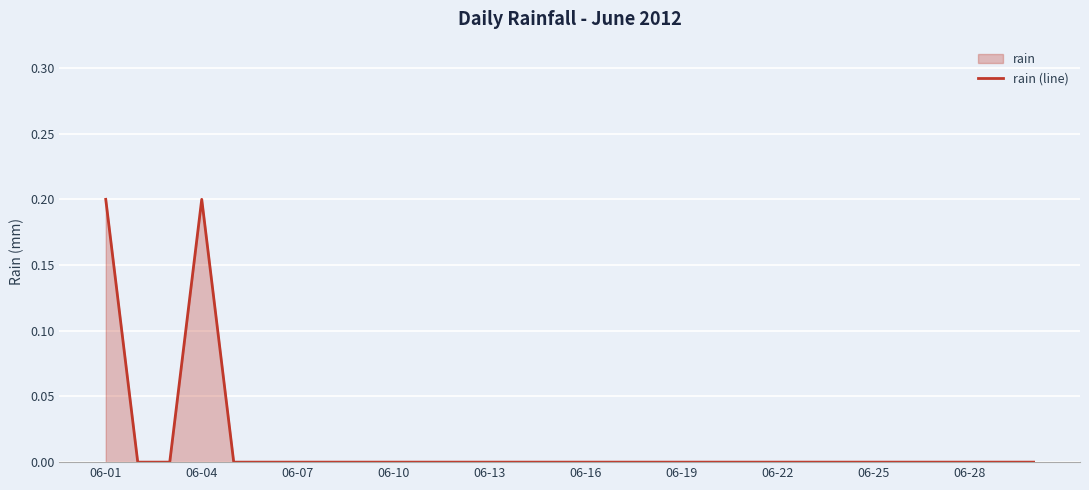

The chart shows a value of 0.0 at 06-07. True or false?

True